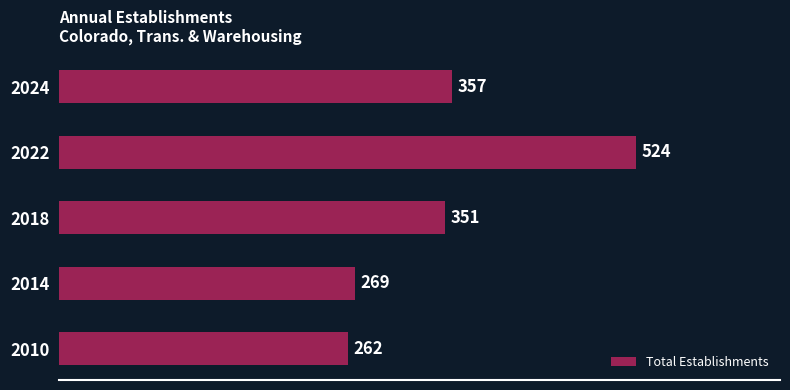

The chart shows a value of 683 at 2022. True or false?

False